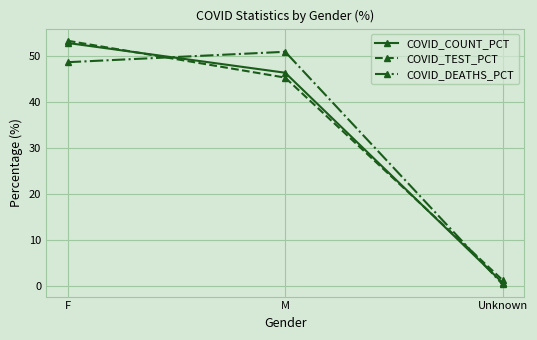

The COVID_DEATHS_PCT series shows 31.1 at M. True or false?

False